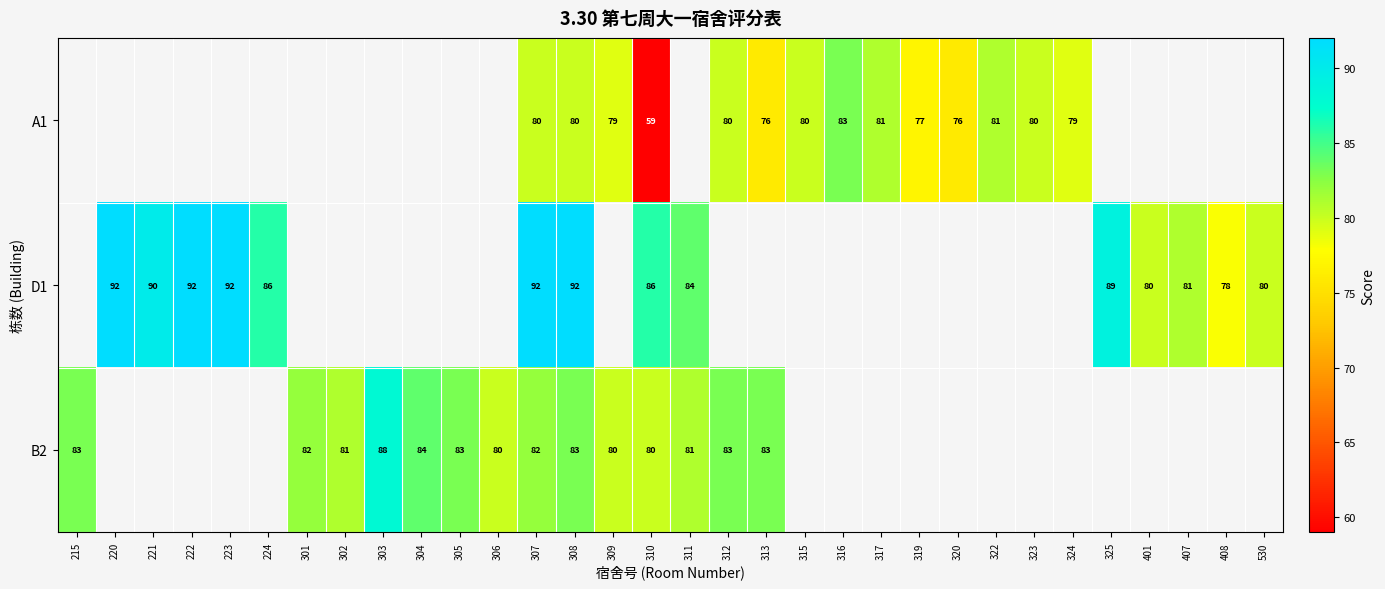

Count the number of categories in the chart.

32